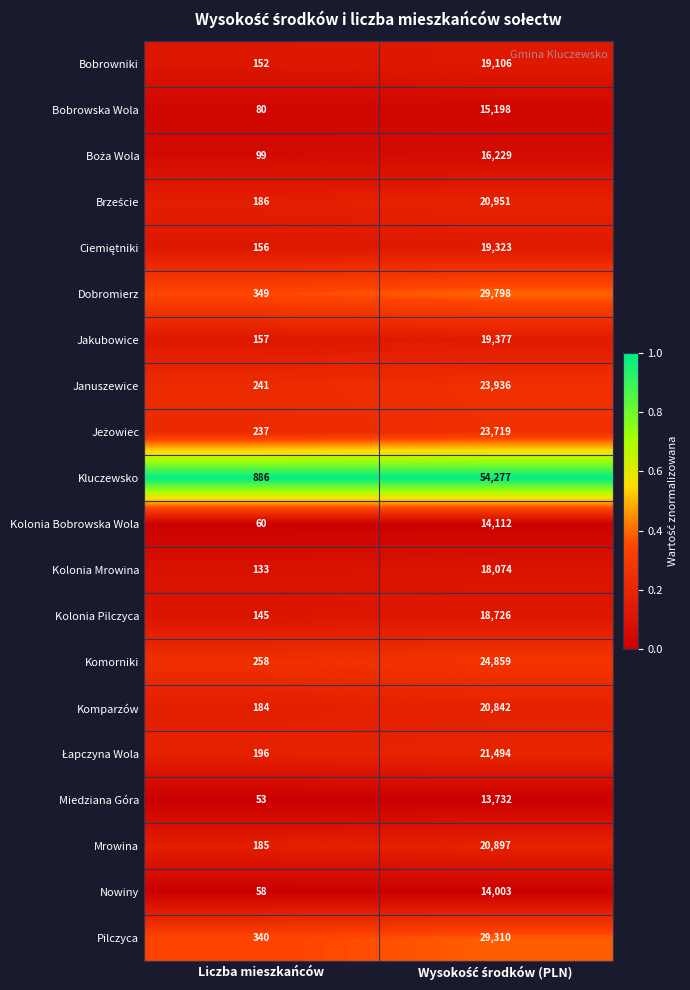

True or false: Kolonia Bobrowska Wola has a value of 60 at Liczba mieszkańców.

True